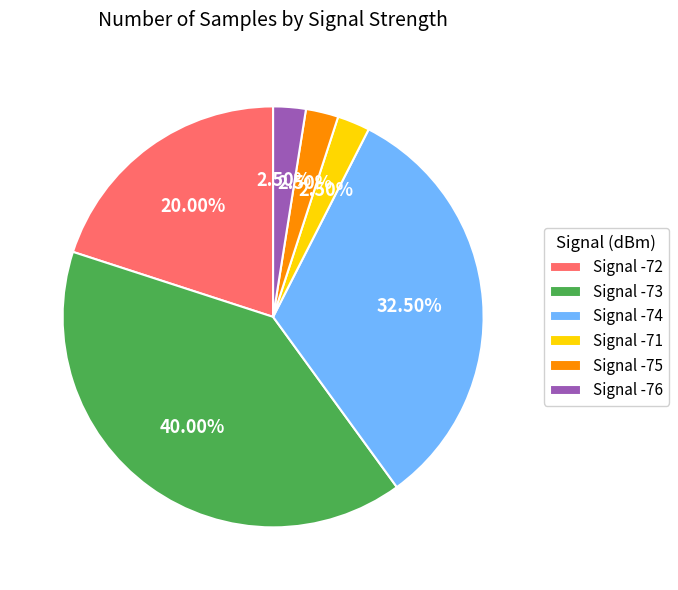

What is the ratio of the value at Signal -73 to the value at Signal -71?

16.0